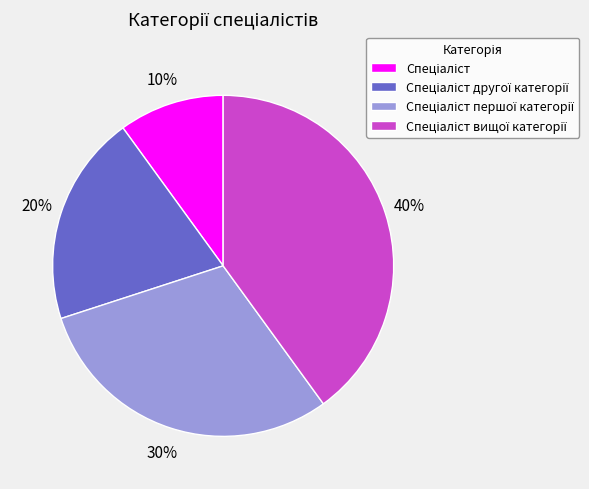

Does any single category account for the majority?

No